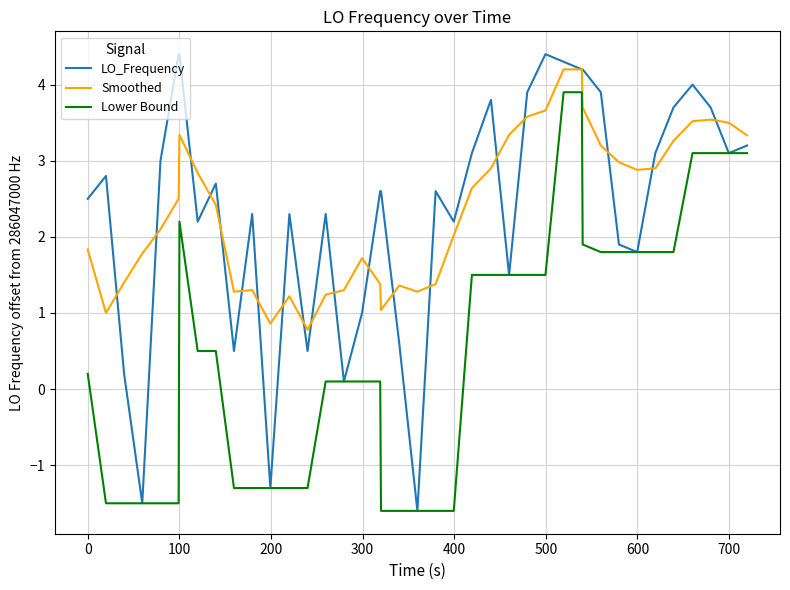

True or false: Smoothed and Lower Bound intersect in this chart.

False